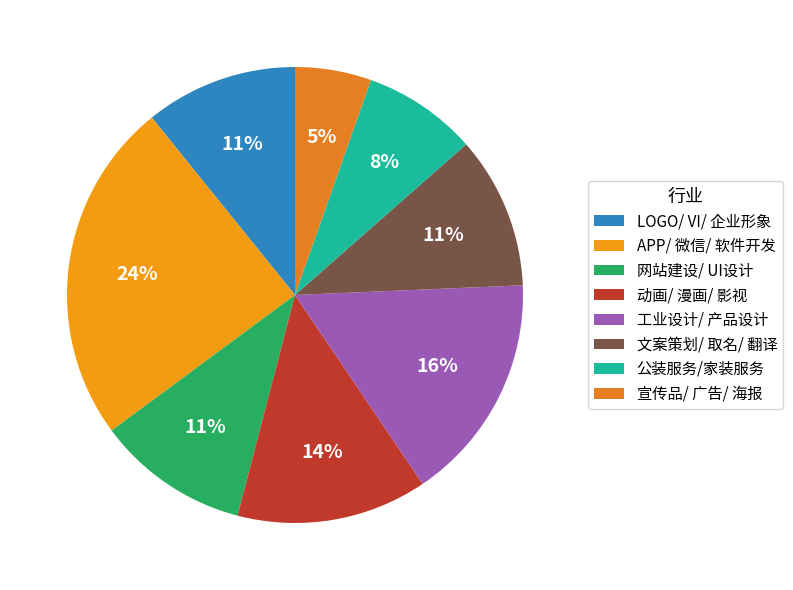

Which category has the biggest portion of the pie?

APP/ 微信/ 软件开发